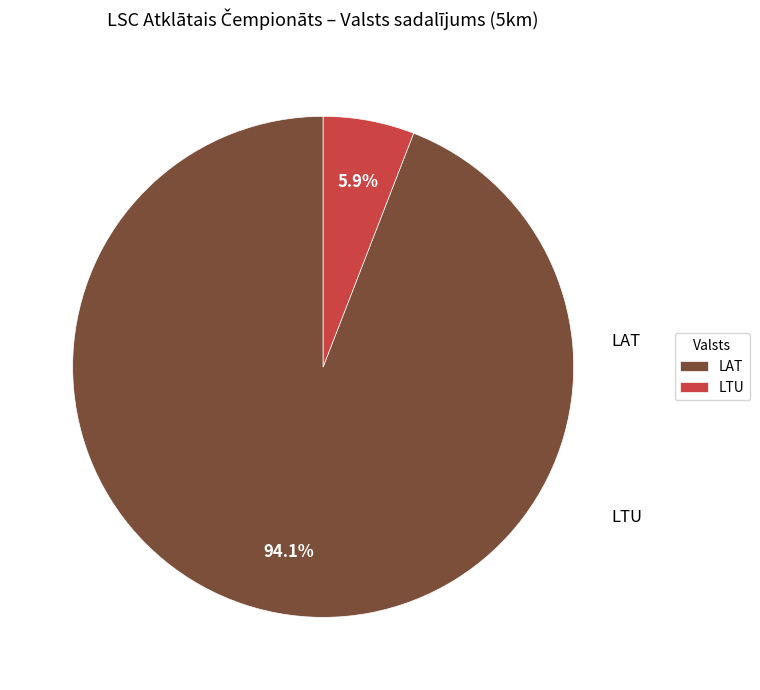

Is there a majority slice in this chart?

Yes